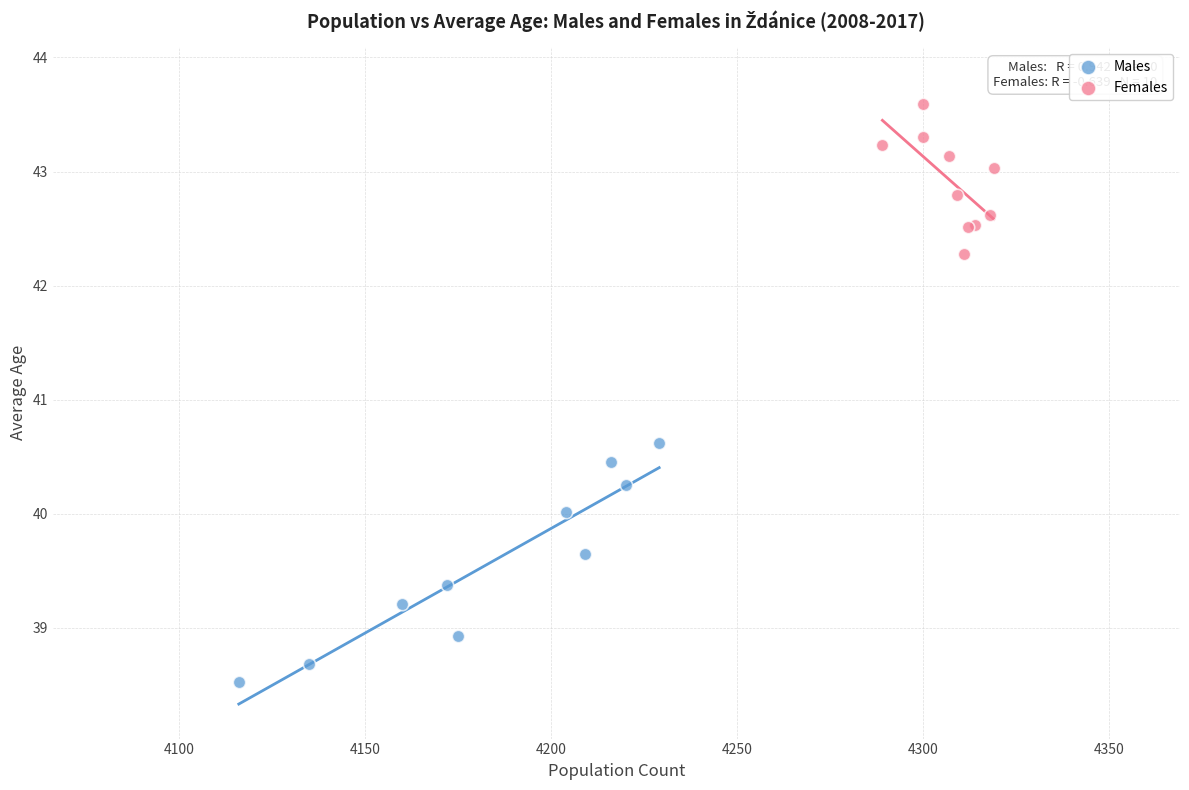

Which series reaches the maximum Y coordinate?

Females